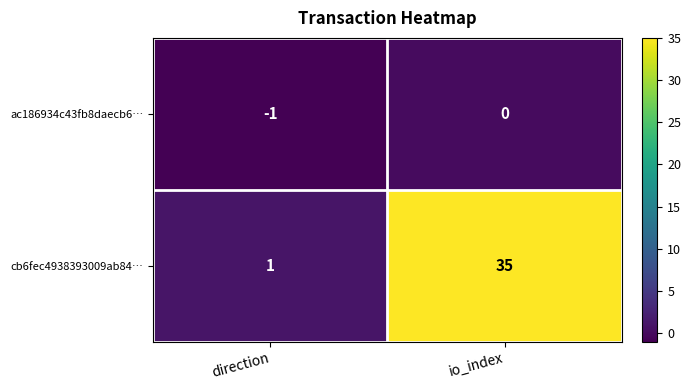

What is the spread (max minus min) of values at direction?

2